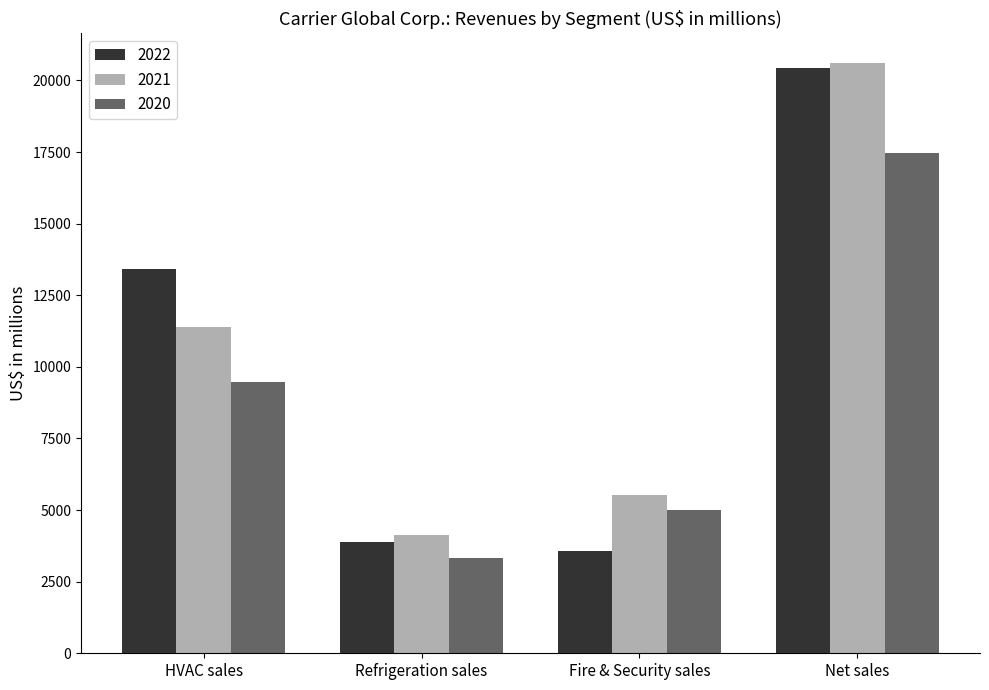

How many categories are shown in the chart?

4